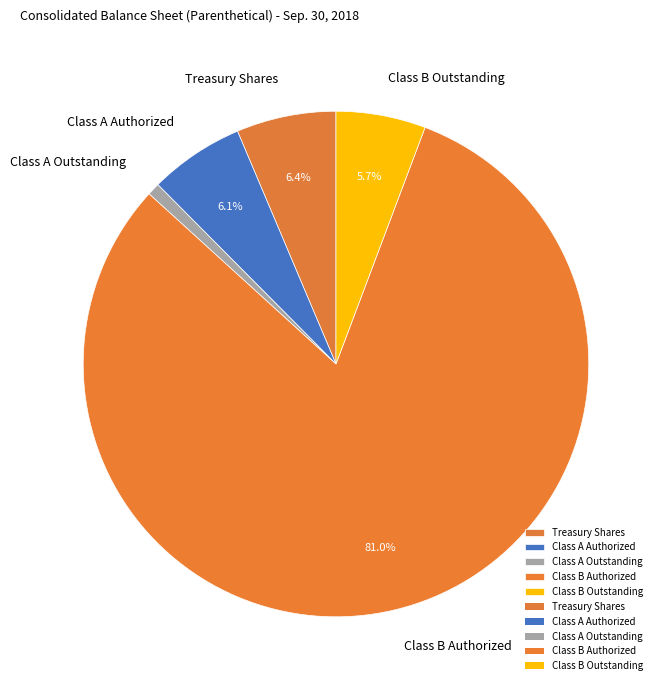

To the nearest percent, what is the average slice percentage?

20%